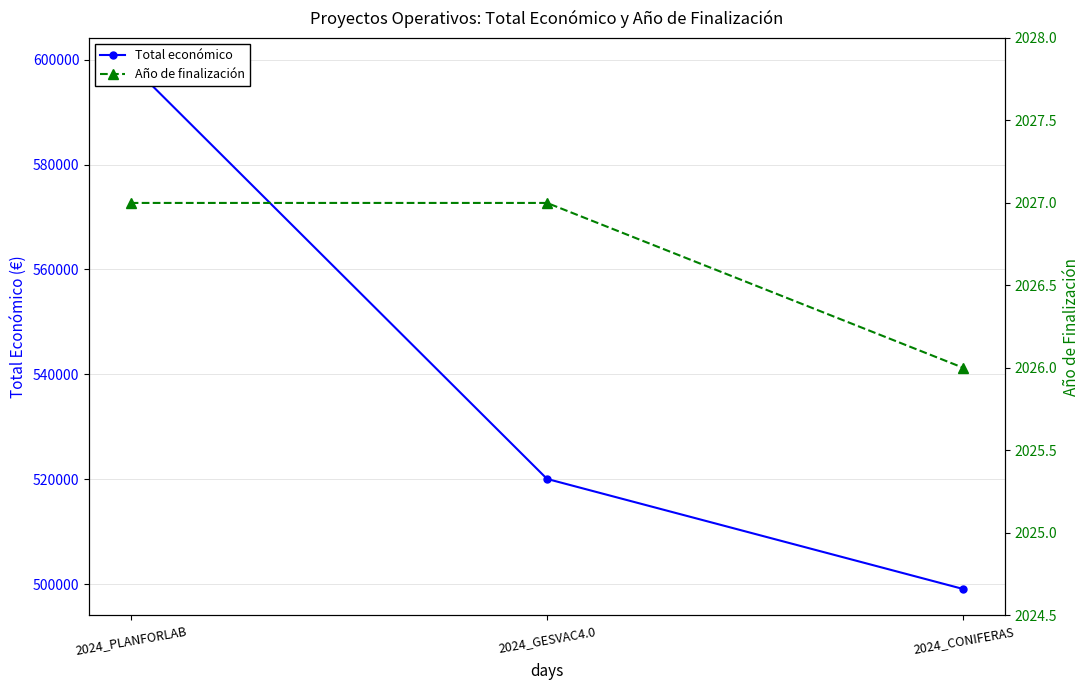

Read the Año de finalización value at 2024_CONIFERAS.

2026